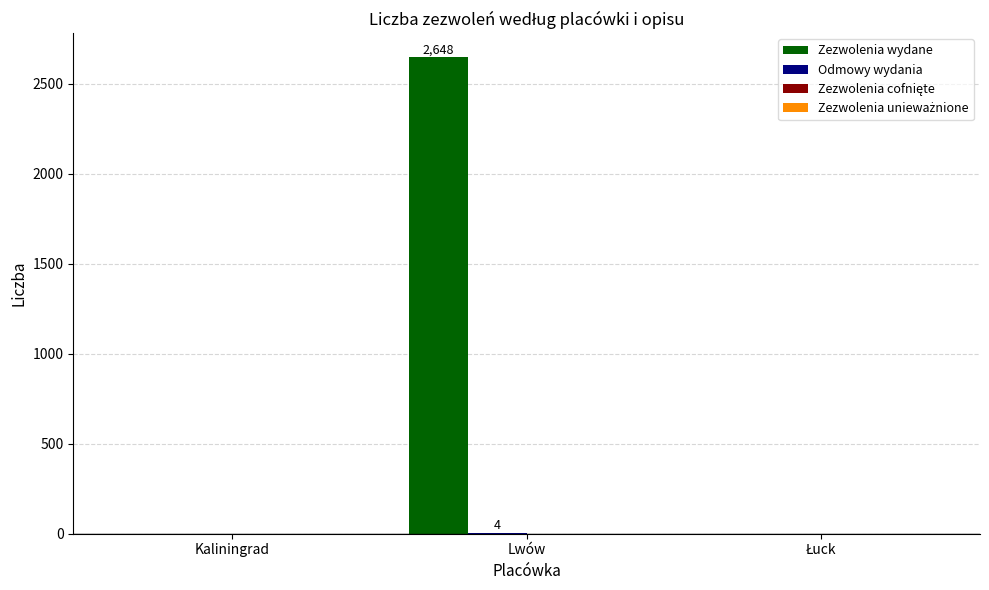

How many data points does each series have?

3